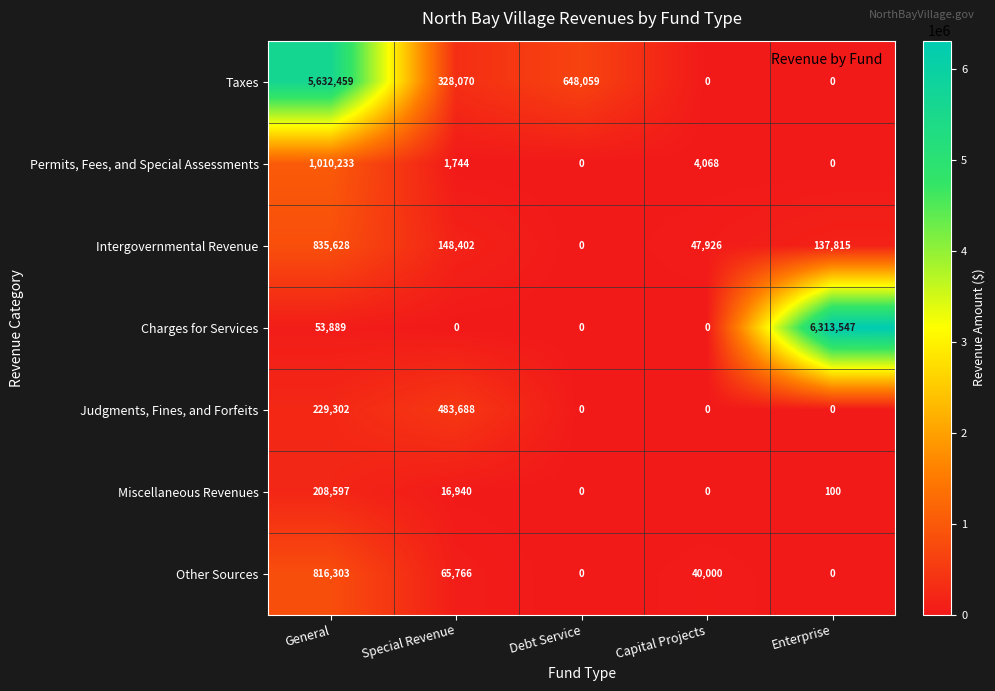

The value of Intergovernmental Revenue at Enterprise is 137815. True or false?

True